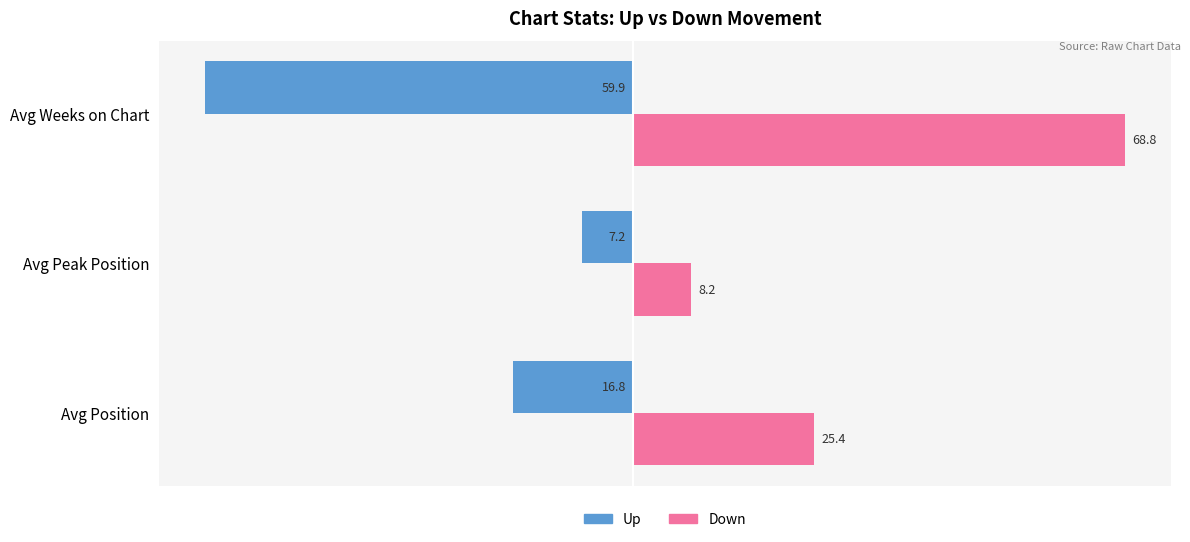

At how many categories does at least one series exceed 8?

3